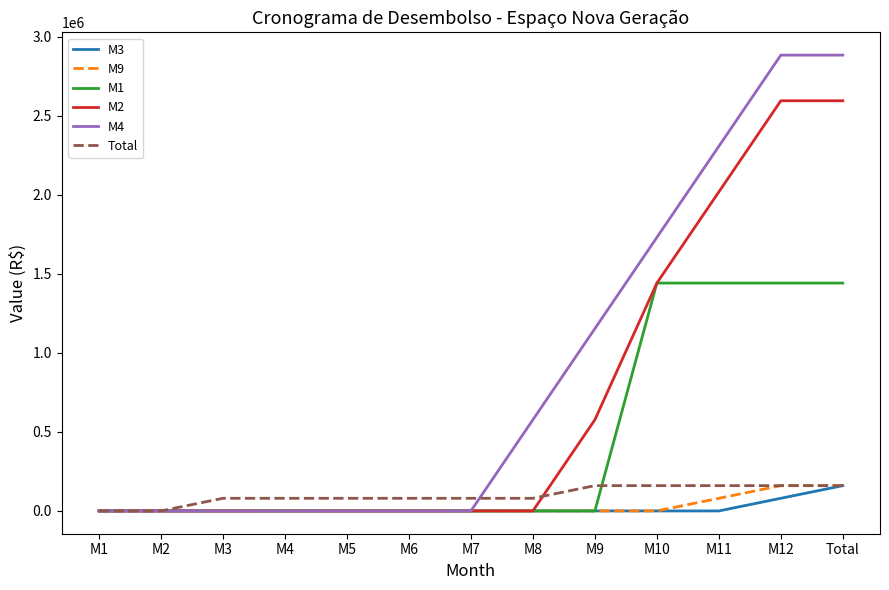

Between M8 and Total, which series saw the biggest shift?

M2